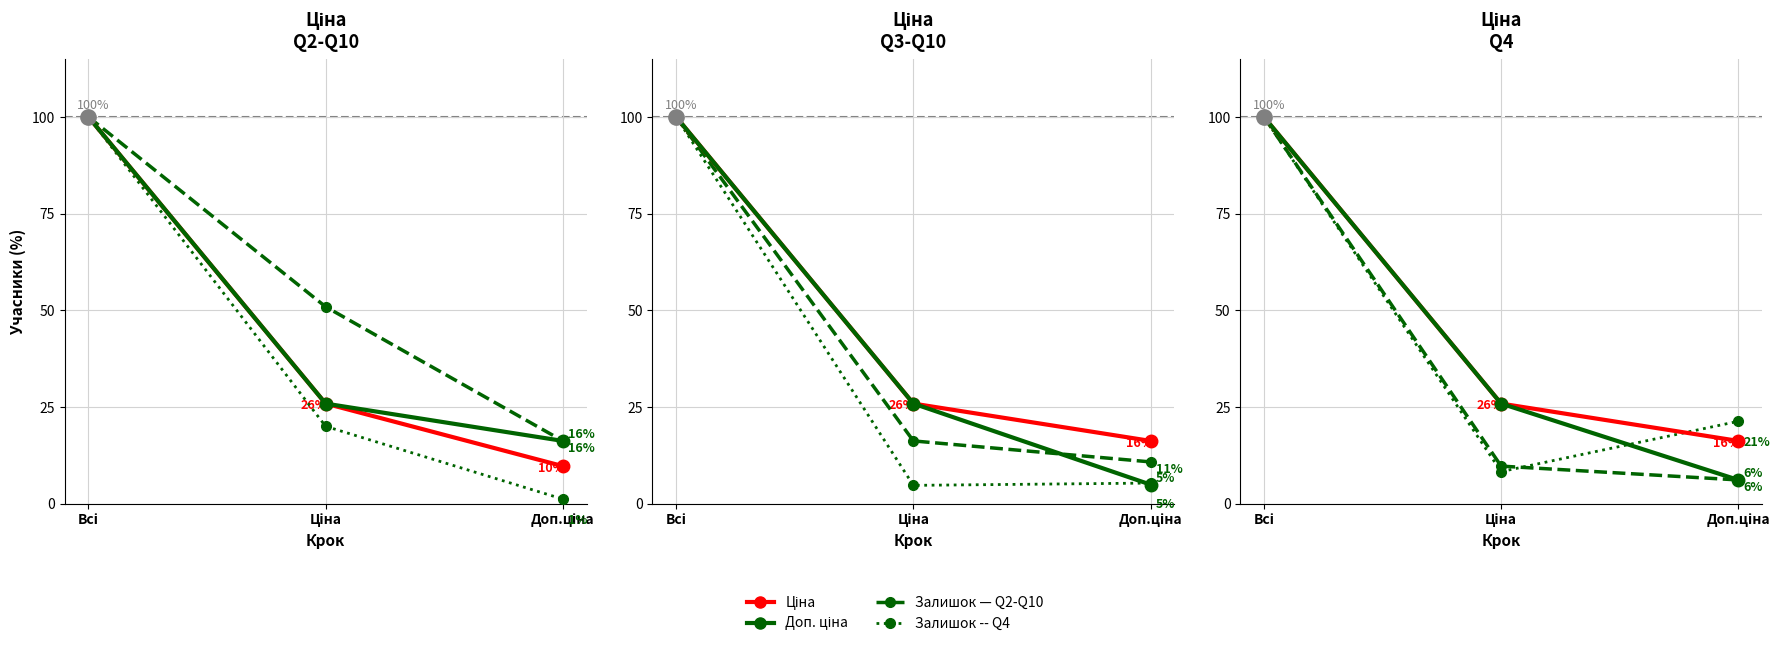

Which has a higher value, Всі or Доп.ціна?

Всі